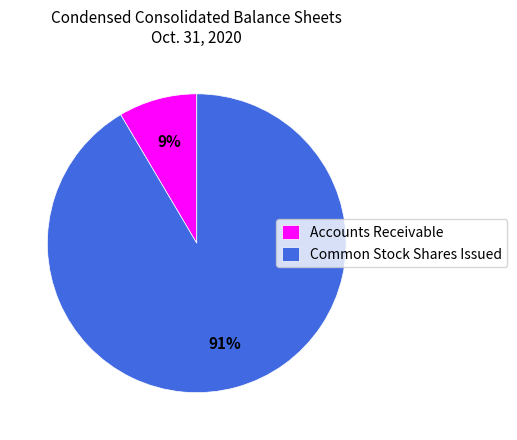

The Accounts Receivable slice represents 9% of the pie. True or false?

True